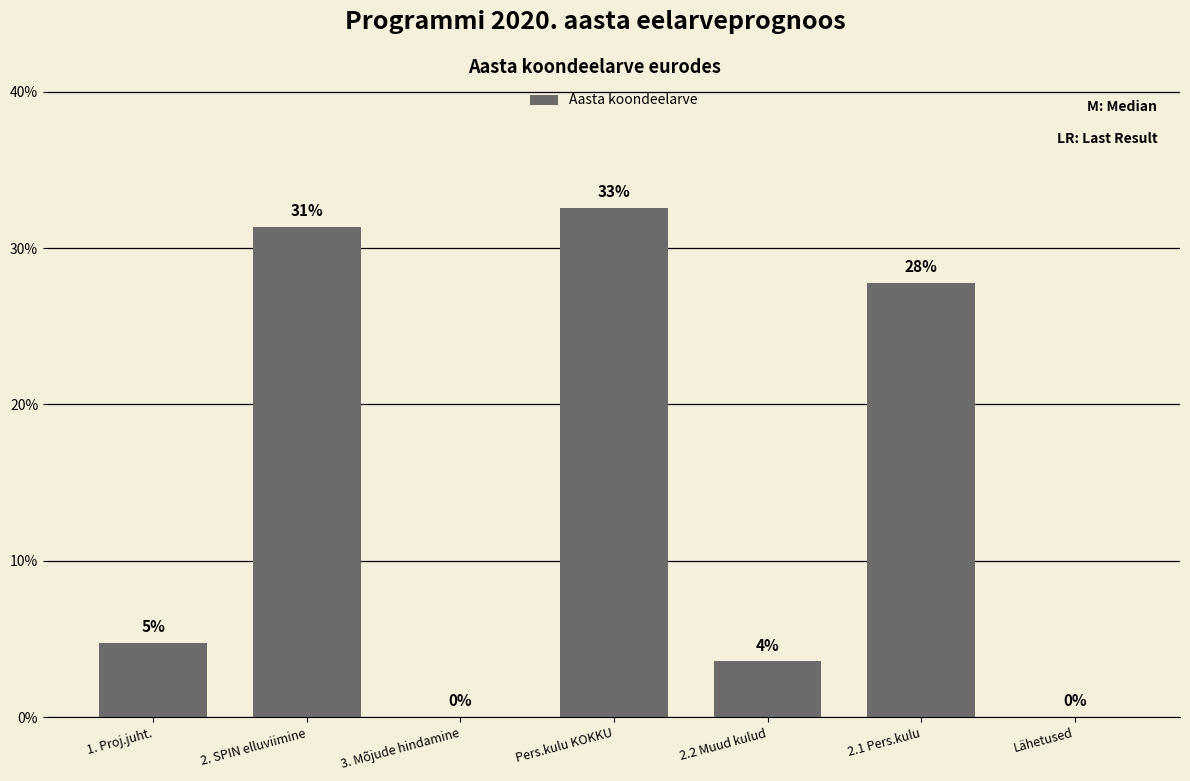

Are the bars horizontal?

No